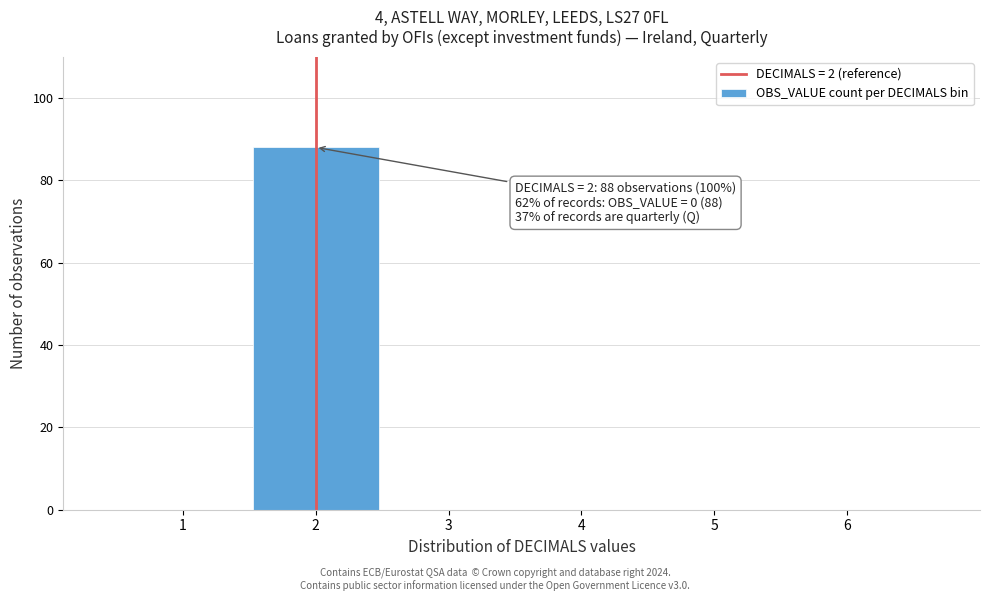

Which range on the x-axis has the tallest bar?

1.5 to 2.5